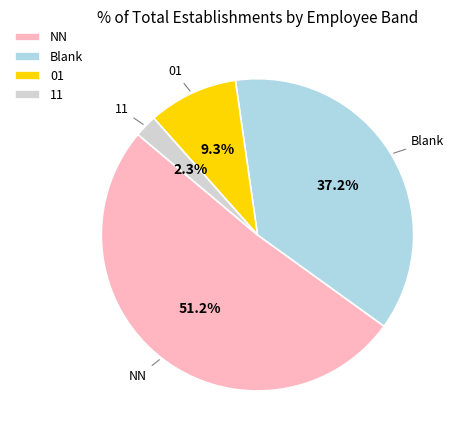

Which category has the smallest portion of the pie?

11